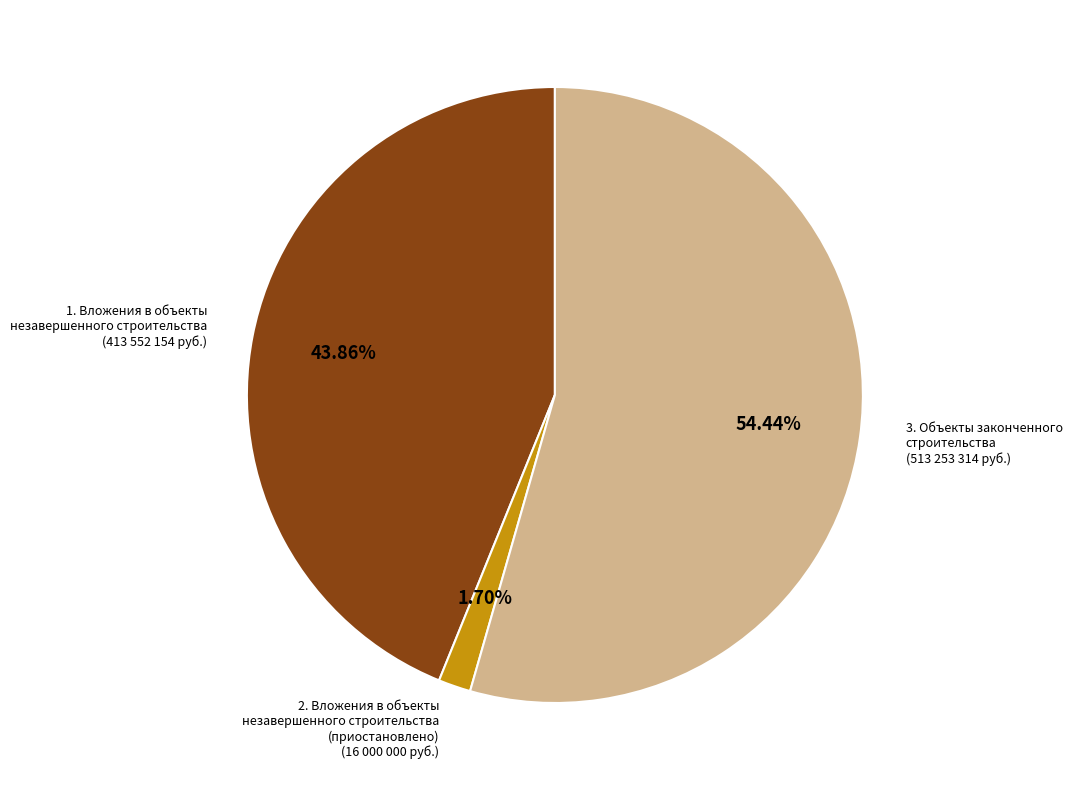

Count the number of slices in the pie.

3